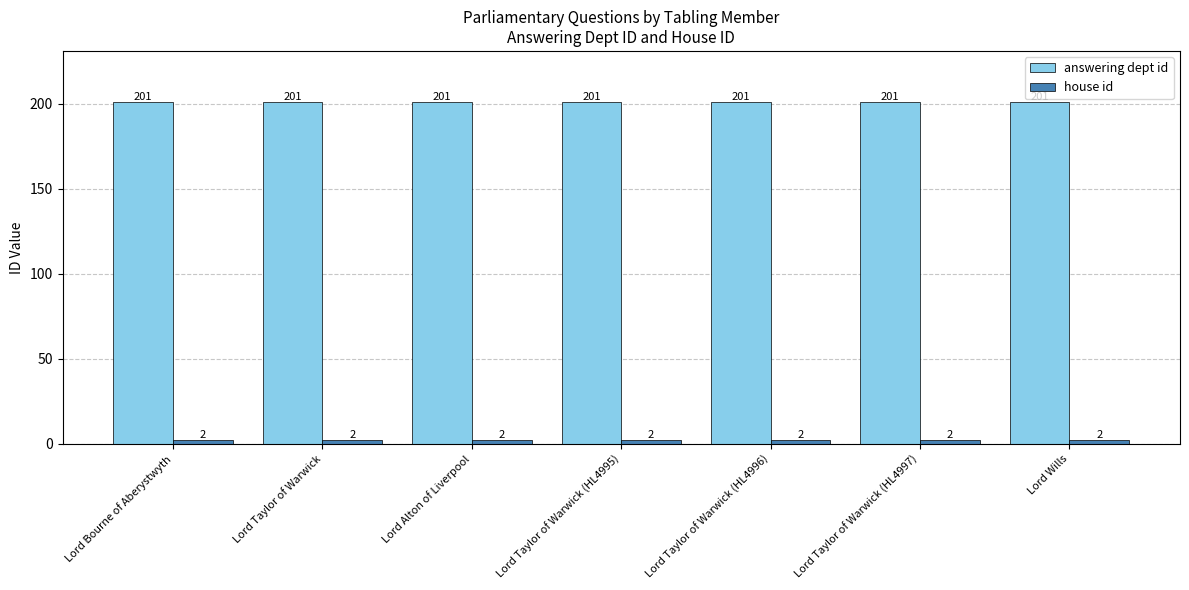

What is the label of the 6th bar from the right?

Lord Taylor of Warwick